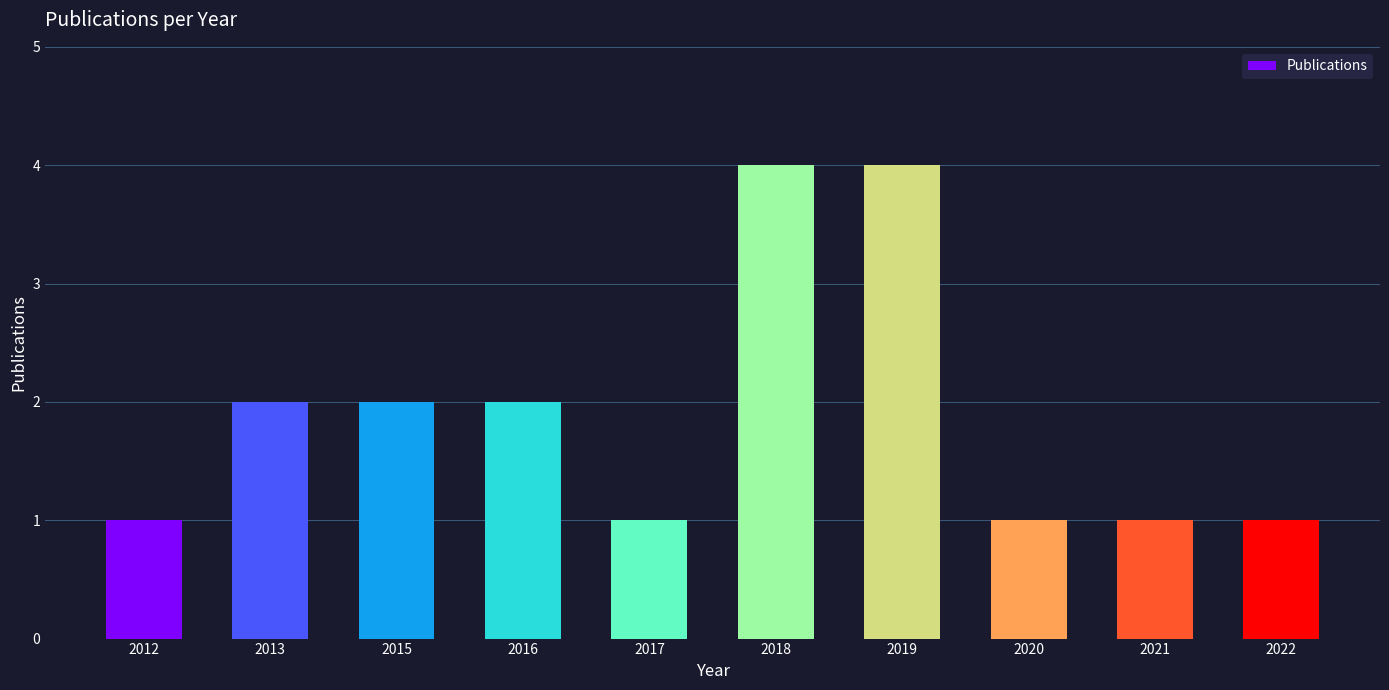

What is the value of the 6th bar from the left?

4